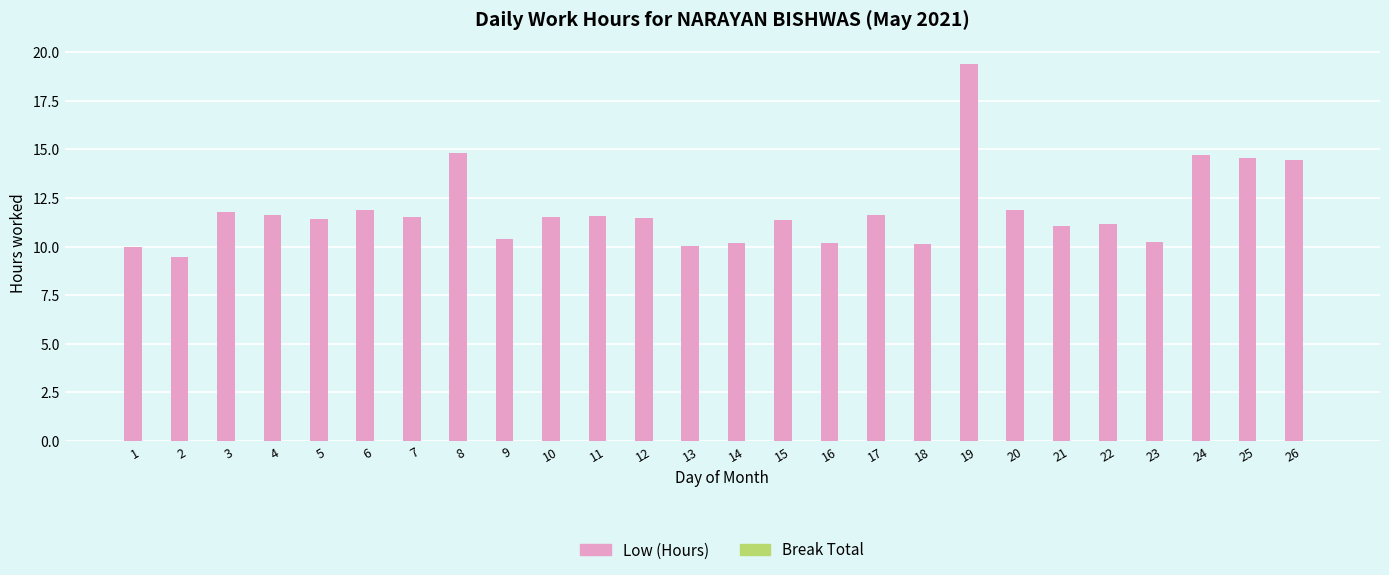

What is the ratio of the value at 6 to the value at 10?

1.0